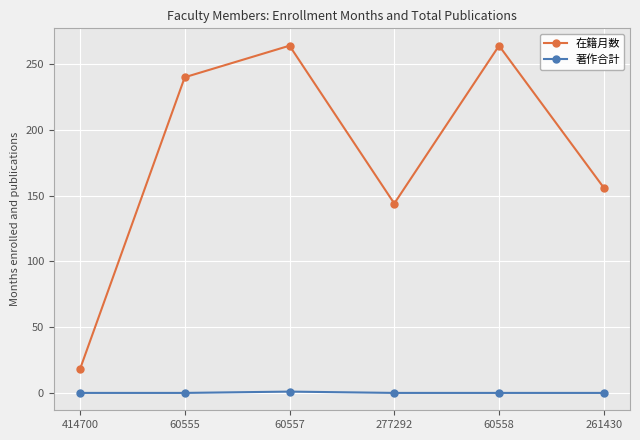

True or false: 在籍月数 and 著作合計 intersect in this chart.

False